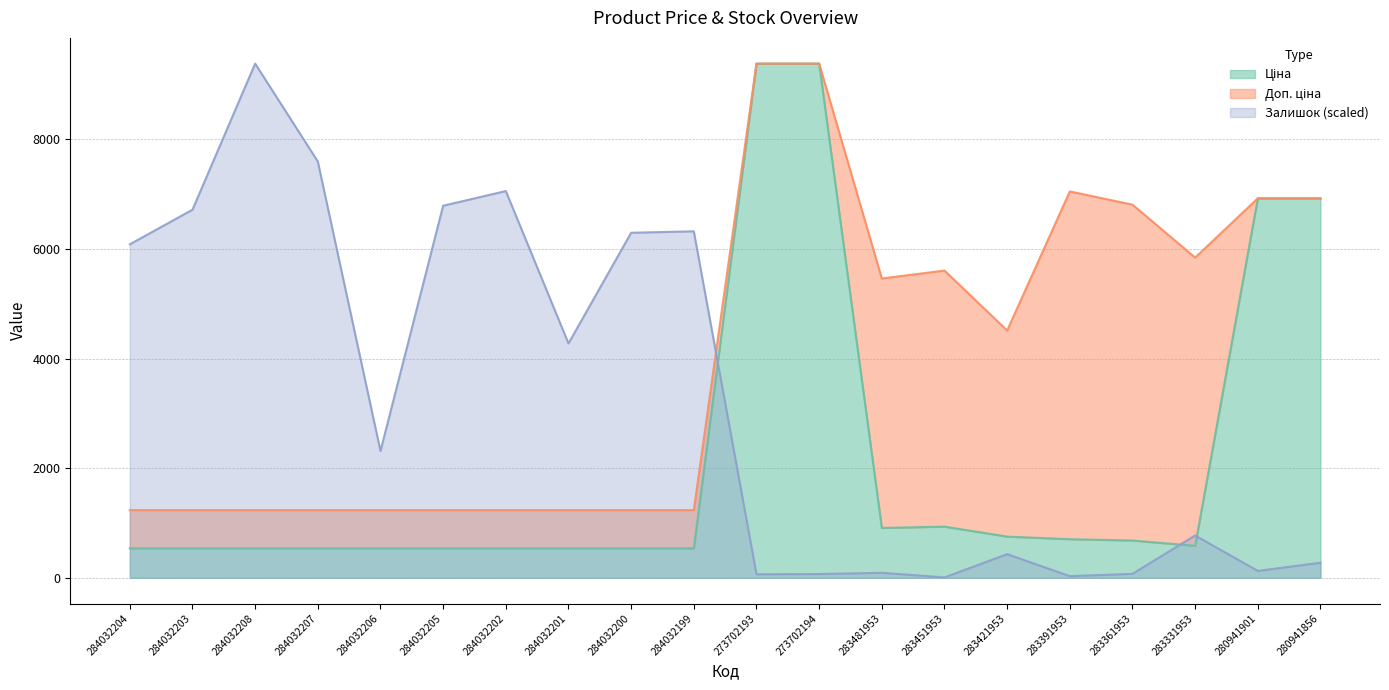

What is the approximate value of Доп. ціна at 283421953?

4513.3